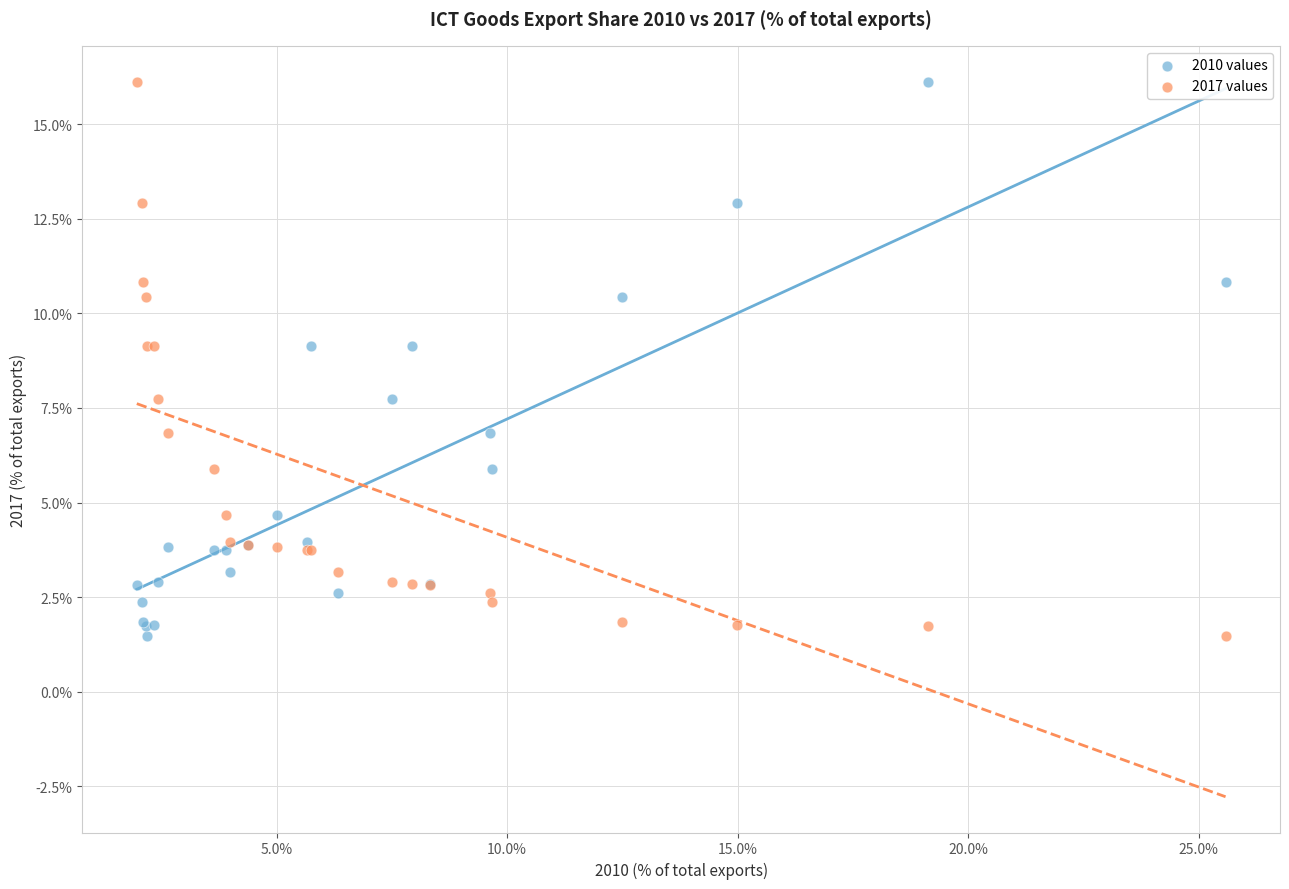

What are all the series names shown in the legend?

2010 values, 2017 values